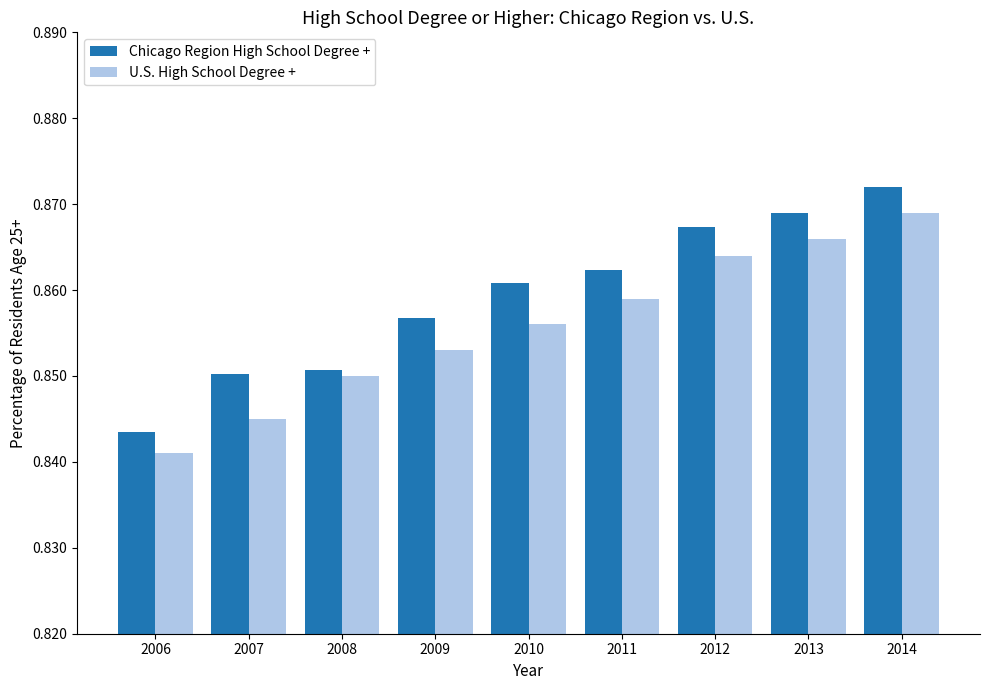

What are all the series names shown in the legend?

Chicago Region High School Degree +, U.S. High School Degree +